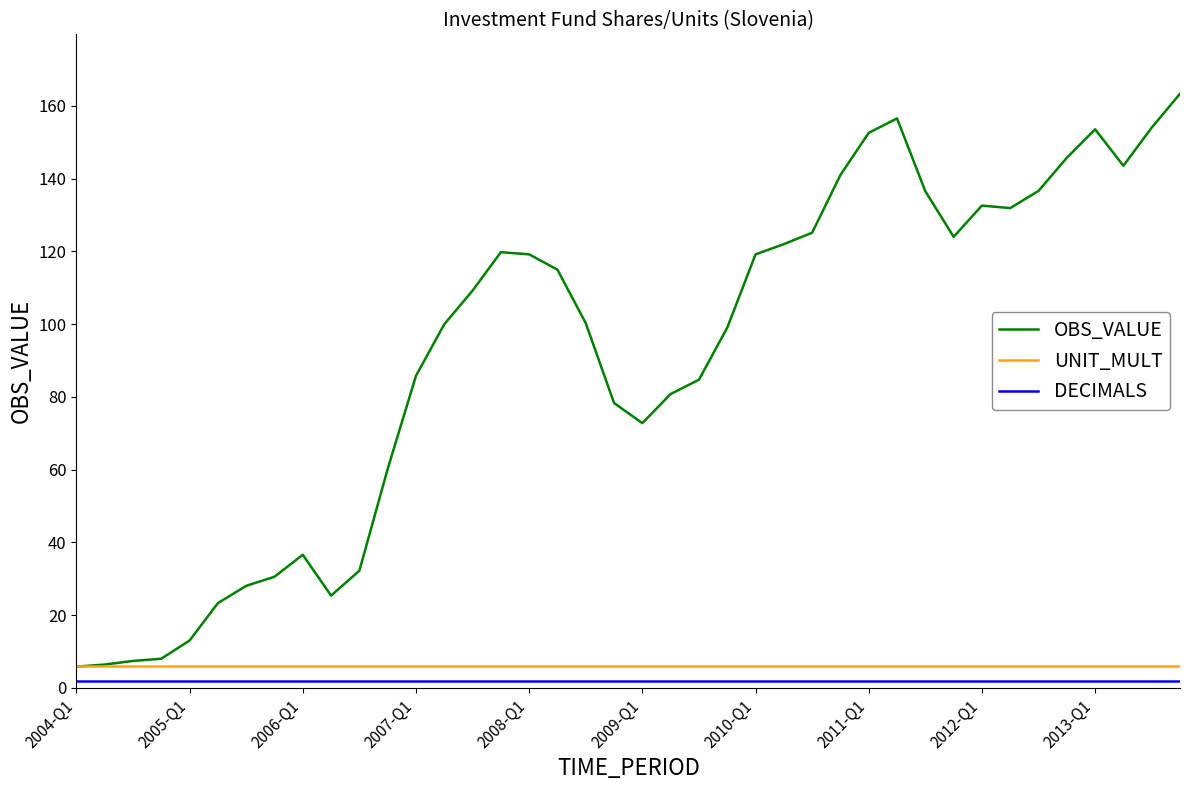

Which series has the largest total across all categories?

OBS_VALUE